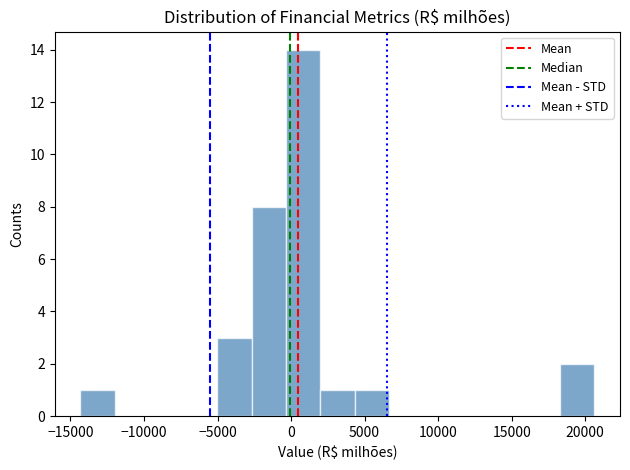

Reading left to right, transcribe this chart: for each bar, give the range it covers on the x-axis and its height. Neither the bar edges nor the heights are printed on the chart, so give them approximately, as read against the axes.

-14500 to -12000: 1
-12000 to -9500: 0
-9500 to -7500: 0
-7500 to -5000: 0
-5000 to -2500: 3
-2500 to -500: 8
-500 to 2000: 14
2000 to 4500: 1
4500 to 6500: 1
6500 to 9000: 0
9000 to 11500: 0
11500 to 13500: 0
13500 to 16000: 0
16000 to 18500: 0
18500 to 20500: 2